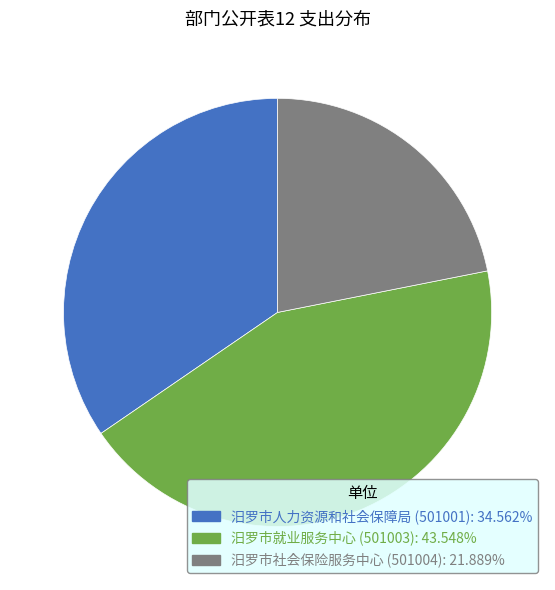

Between 汨罗市人力资源和社会保障局 (501001) and 汨罗市就业服务中心 (501003), which is larger?

汨罗市就业服务中心 (501003)